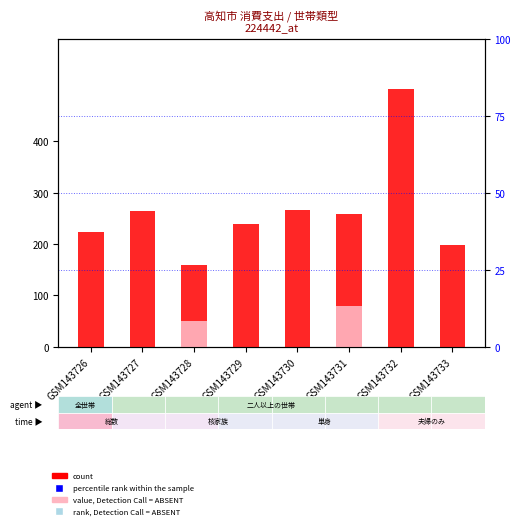

Which series reaches the minimum Y coordinate?

percentile rank within the sample